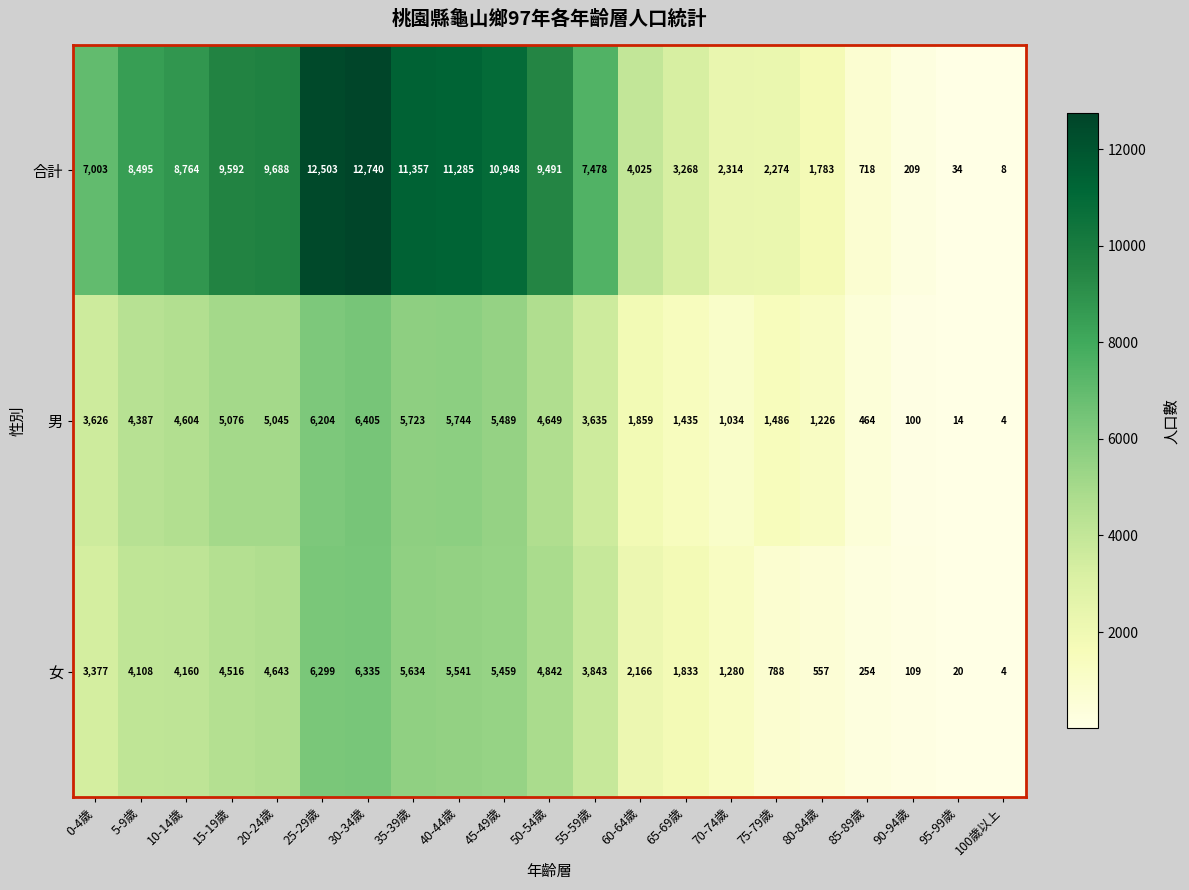

What is the minimum value shown in the chart?

4